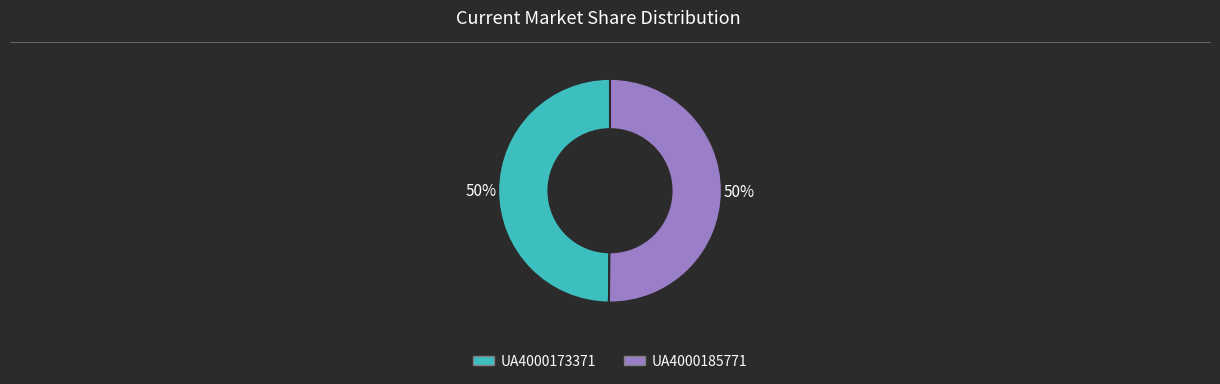

To the nearest percent, what percentage of the pie is UA4000173371?

50%